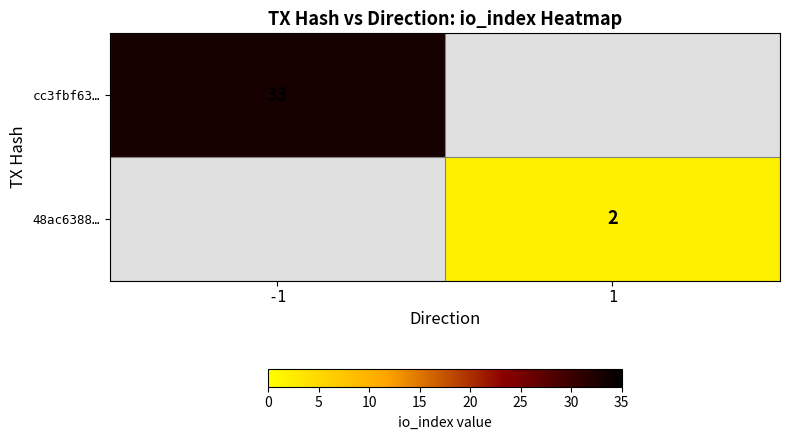

The value of 48ac6388… at 1 is 2. True or false?

True